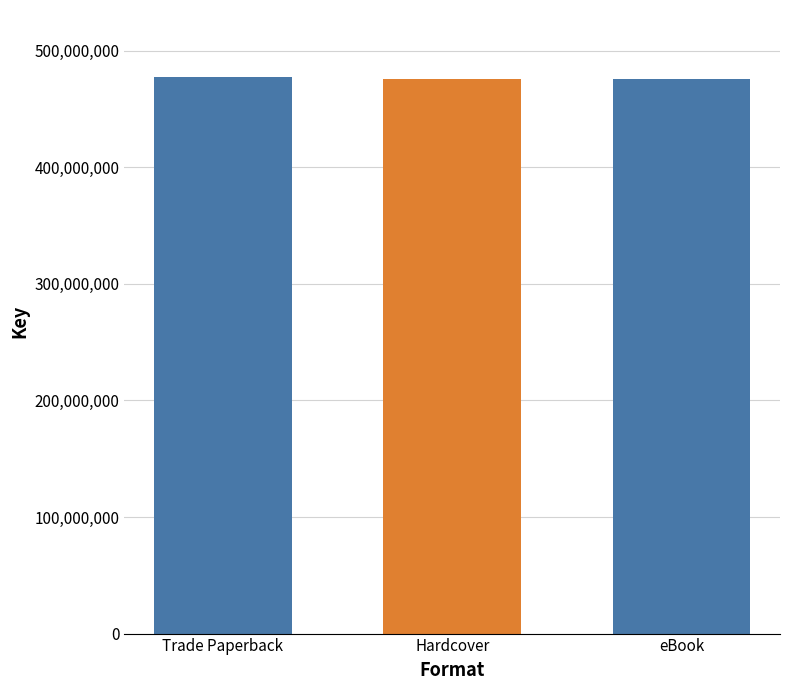

The chart shows a value of 778456771 at Hardcover. True or false?

False